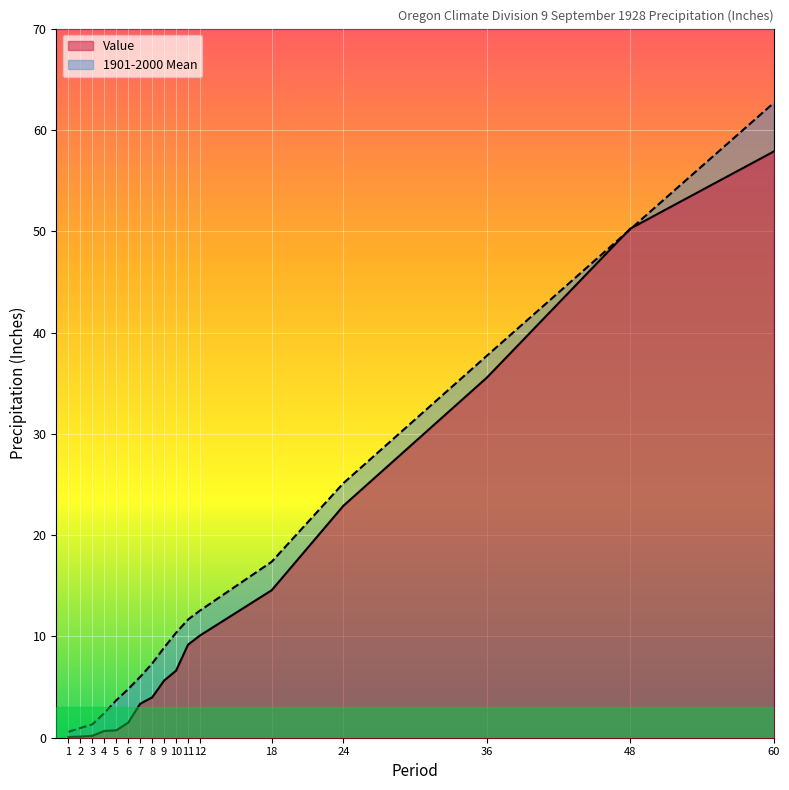

How many values in the 1901-2000 Mean series are below 8?

8